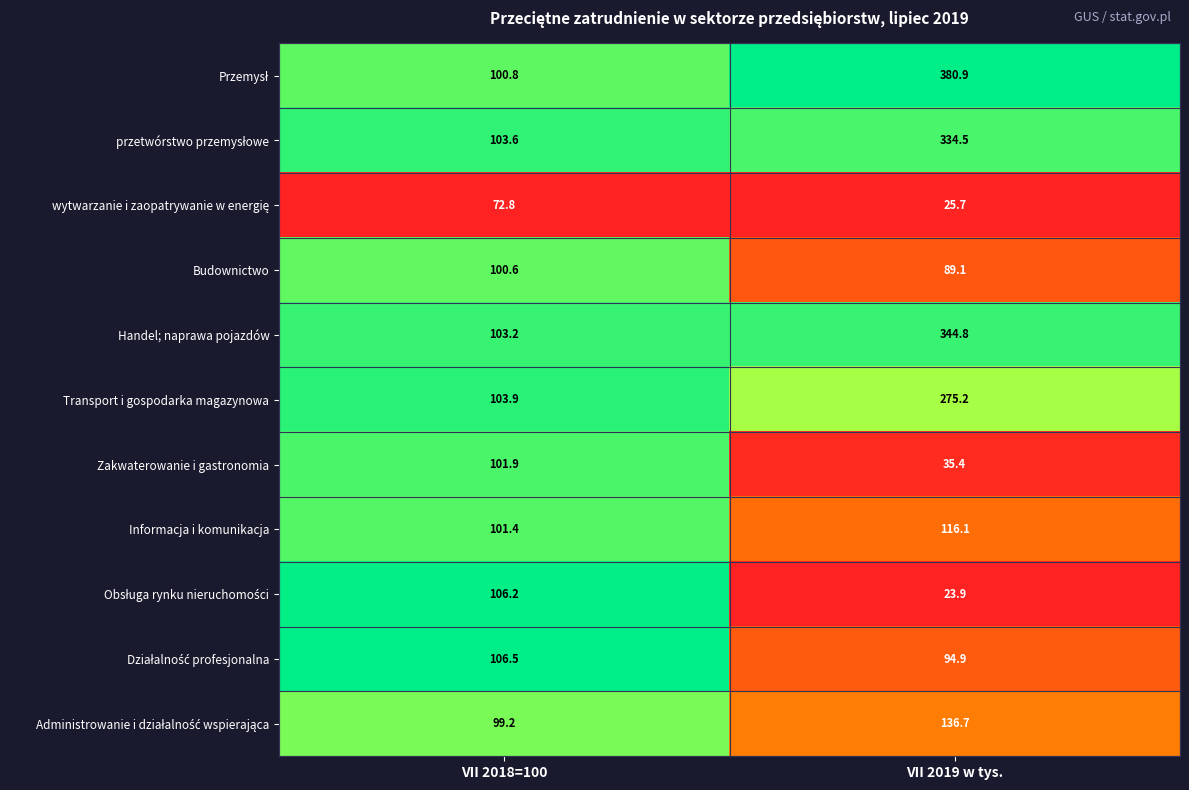

What is the total value across all series at VII 2019 w tys.?

1857.2